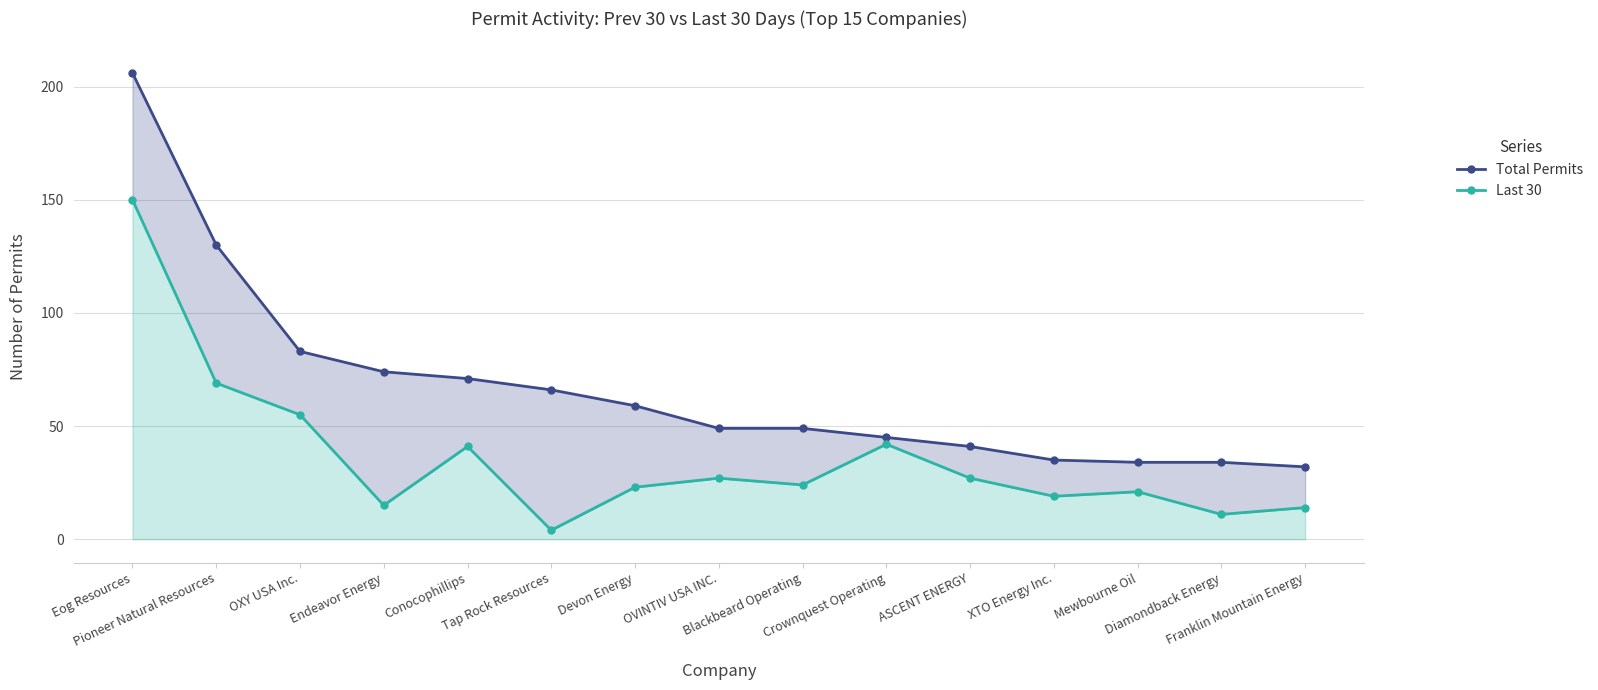

What is the spread (max minus min) of values at Pioneer Natural Resources?

61